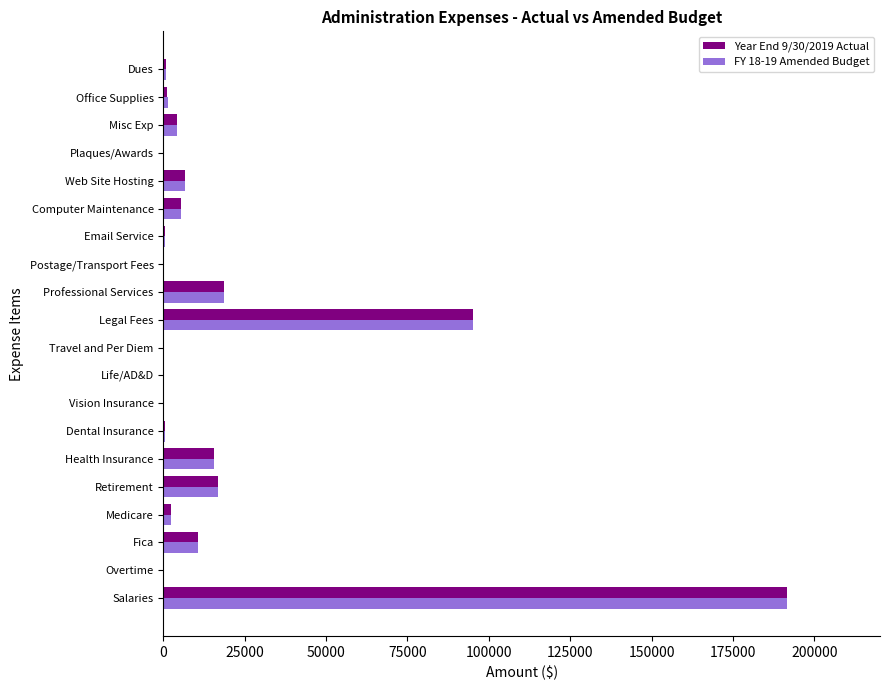

The Year End 9/30/2019 Actual series shows 5258.9 at Computer Maintenance. True or false?

True